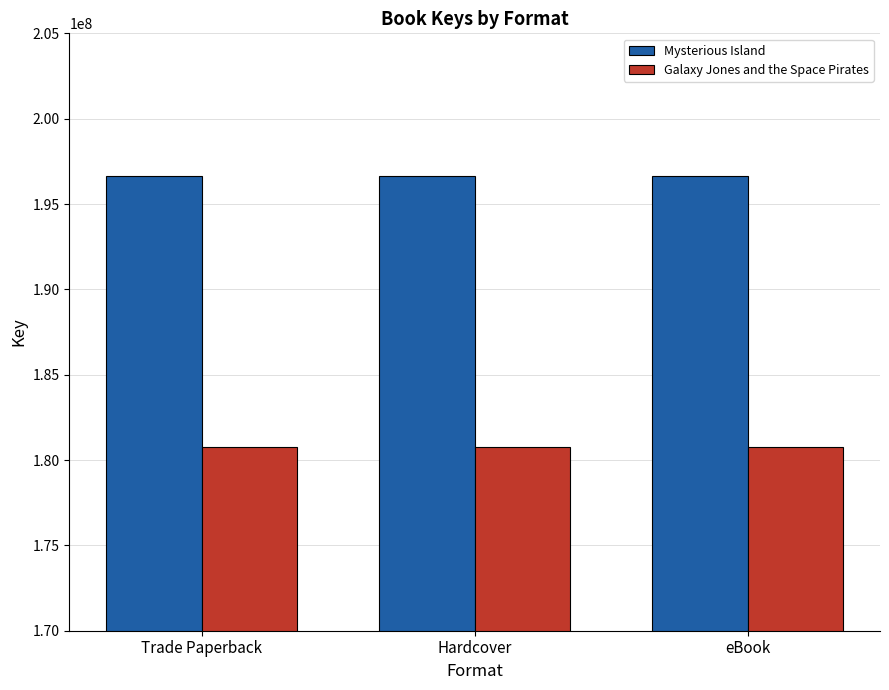

The value of Mysterious Island at eBook is 196621339. True or false?

True